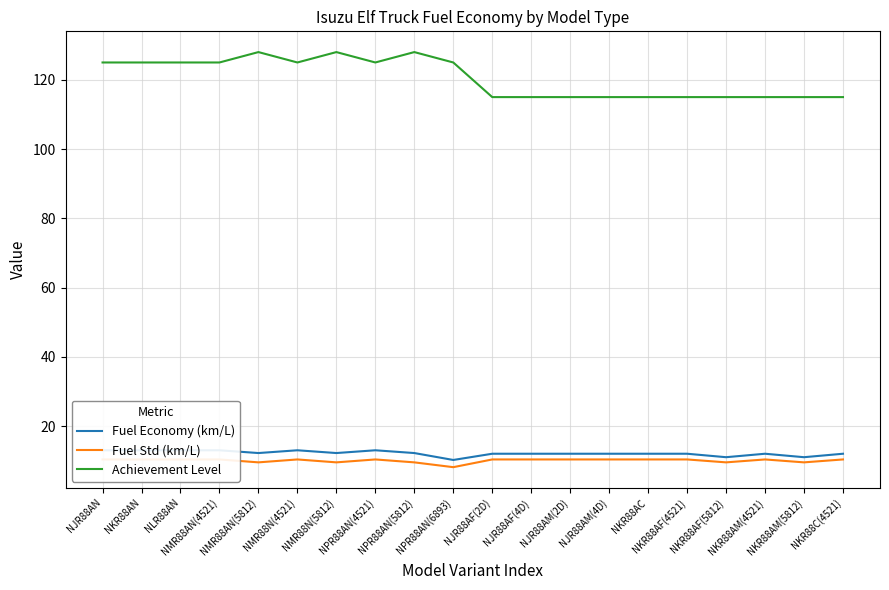

What is the value of the Fuel Std (km/L) point at the 14th from the left?

10.3